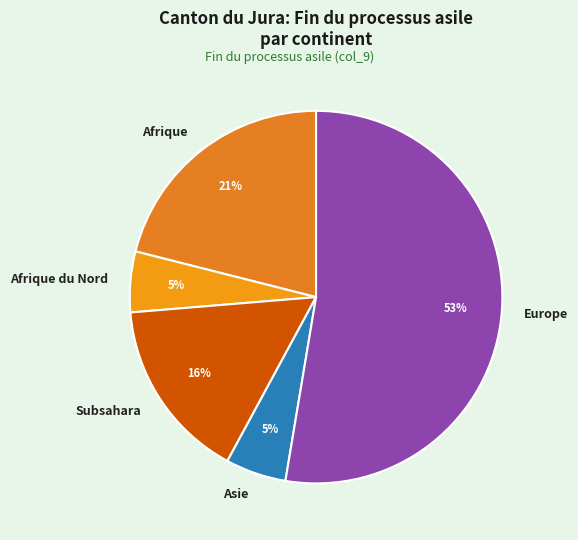

Is the sum of Asie and Subsahara greater than half?

No